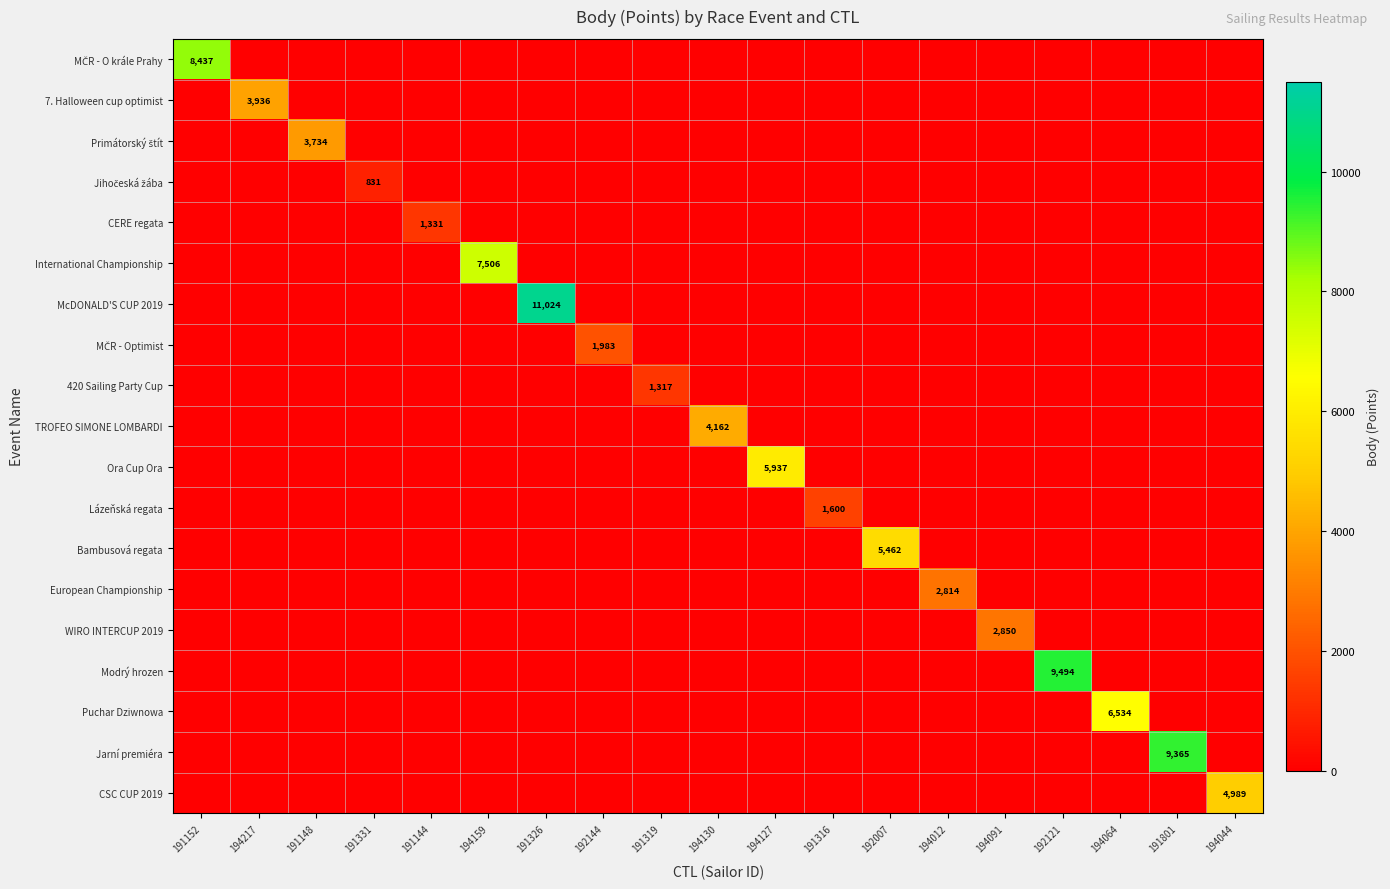

What is the difference between the highest and lowest values at 194064?

6534